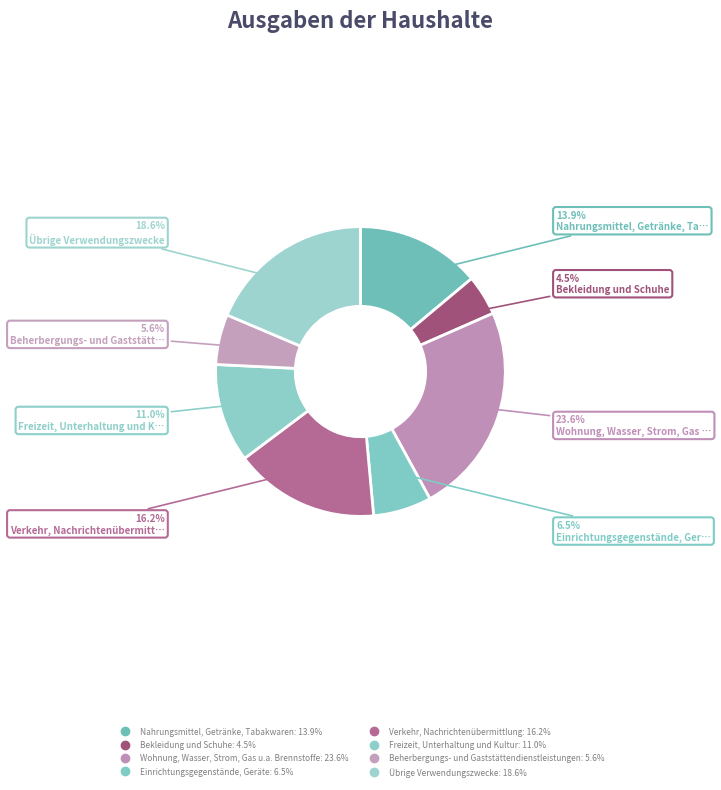

How many slices are in this pie chart?

8